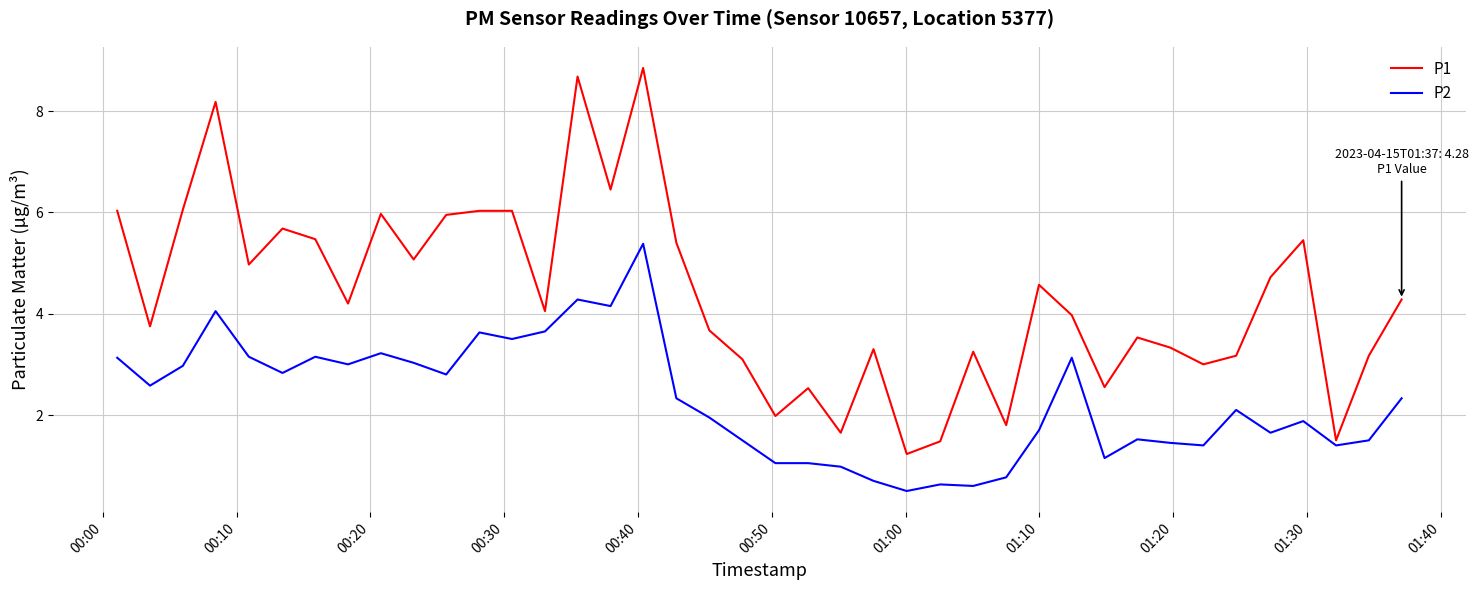

What is the lowest value of the P2 series?

0.5